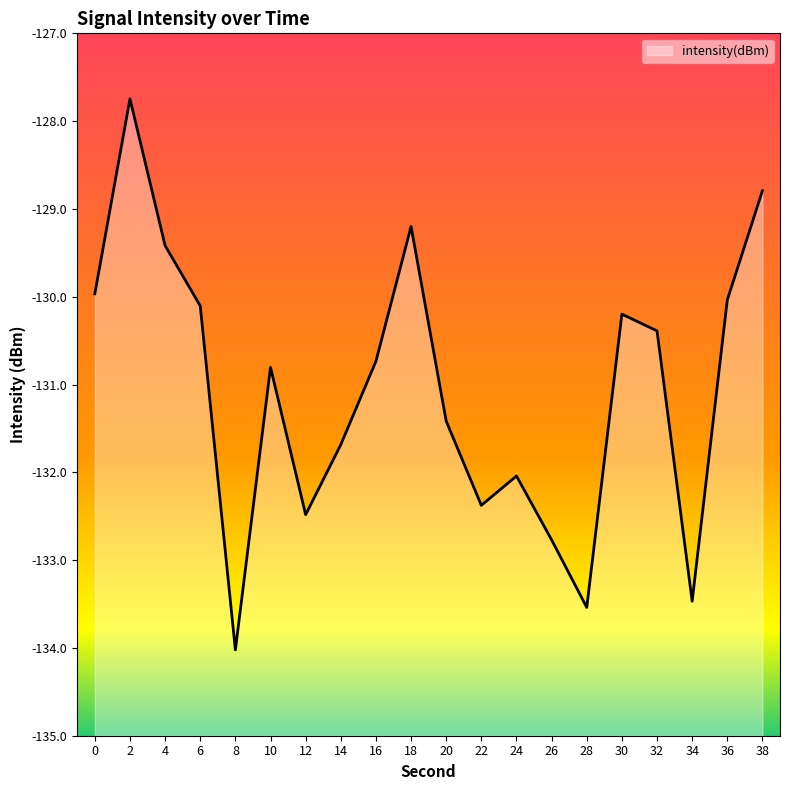

What is the maximum value shown in the chart?

-127.7